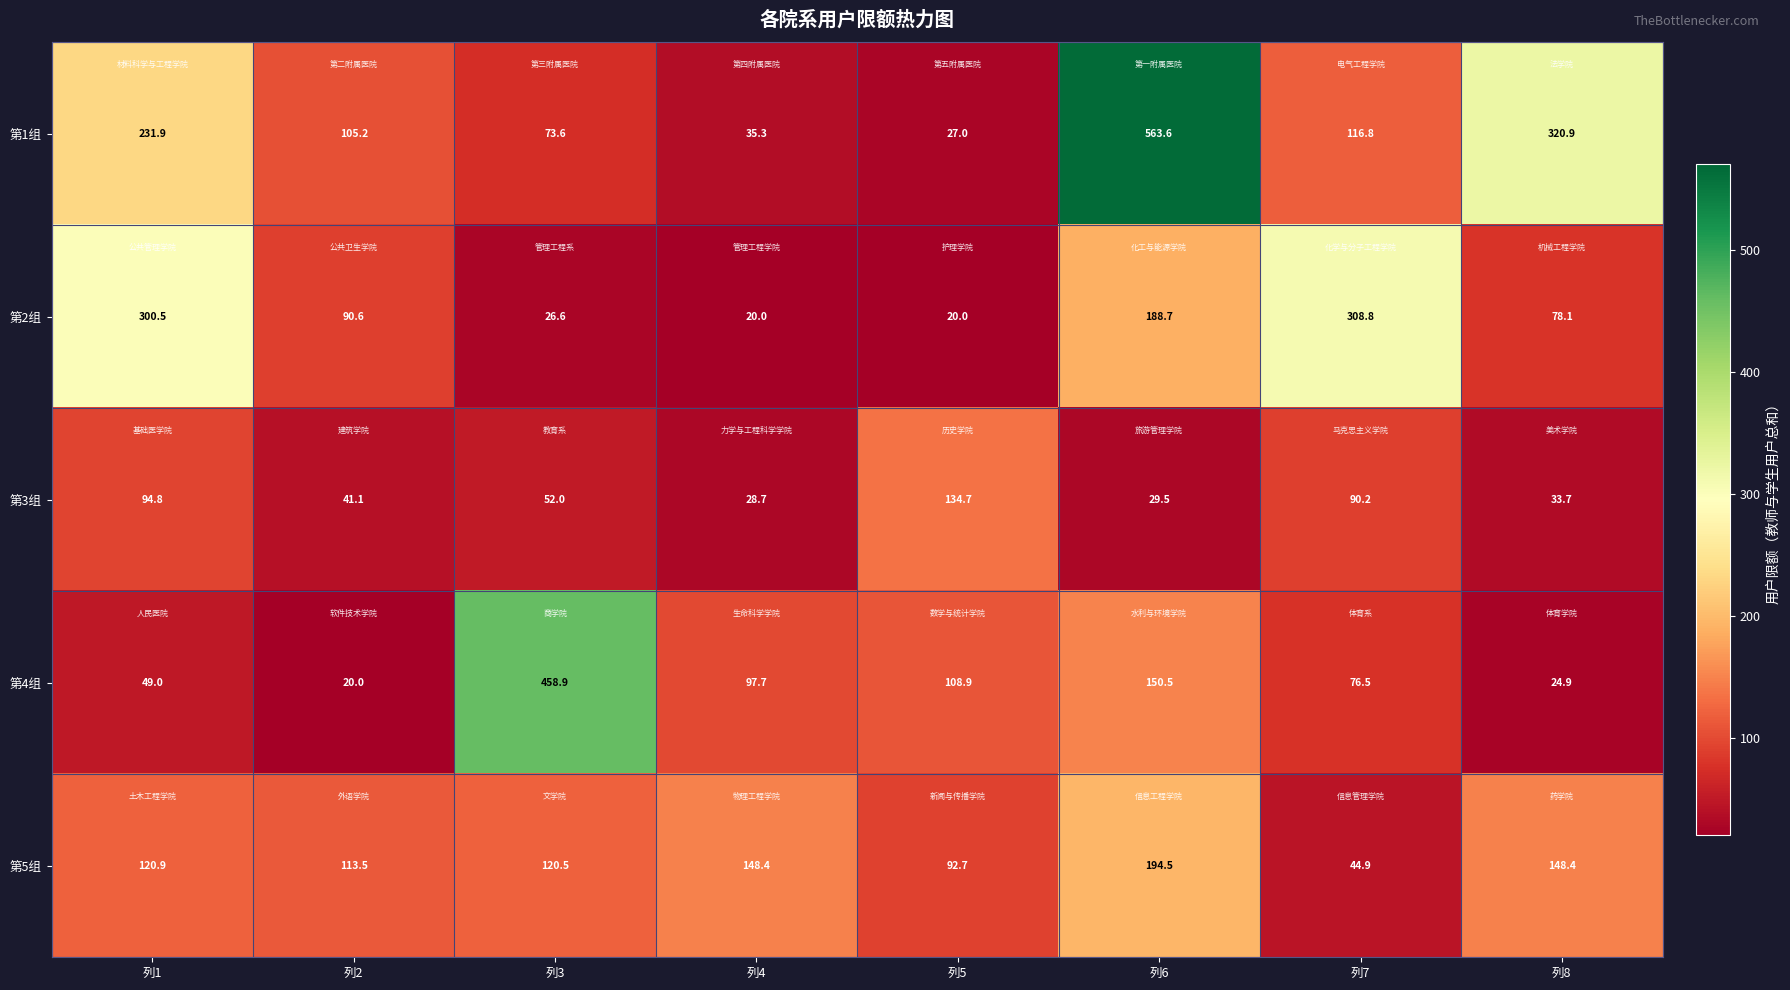

Rank the series by their maximum value, from lowest to highest.

第3组, 第5组, 第2组, 第4组, 第1组